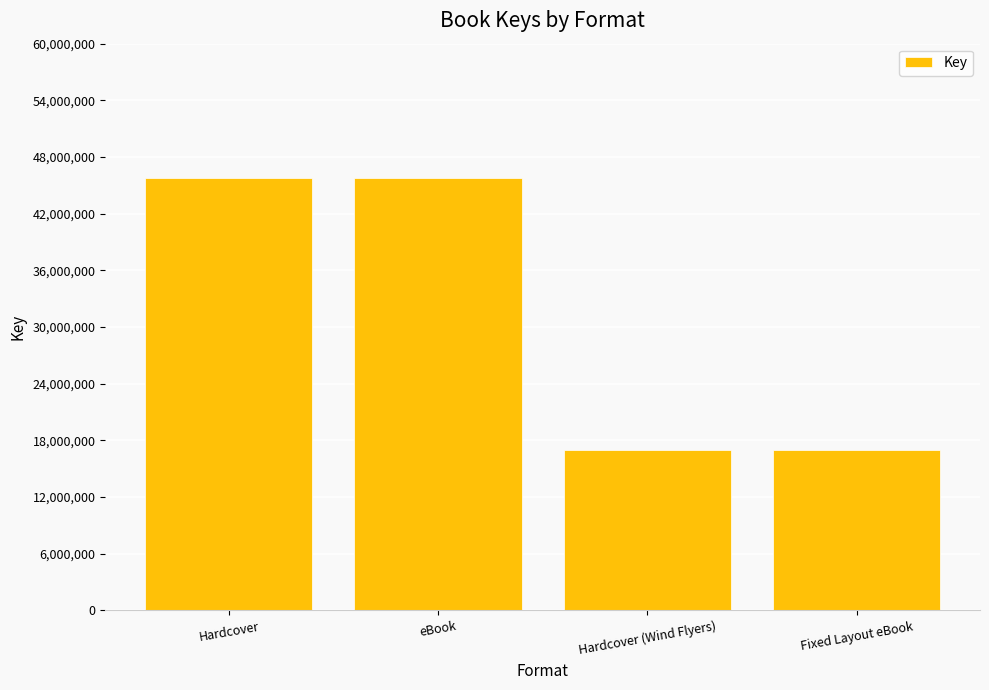

What is the sum of all values?

125406634